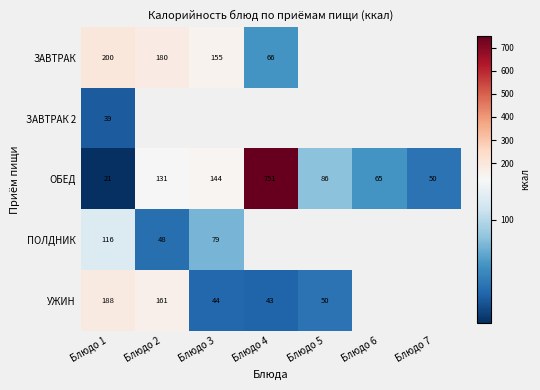

What is the spread (max minus min) of values at Блюдо 1?

179